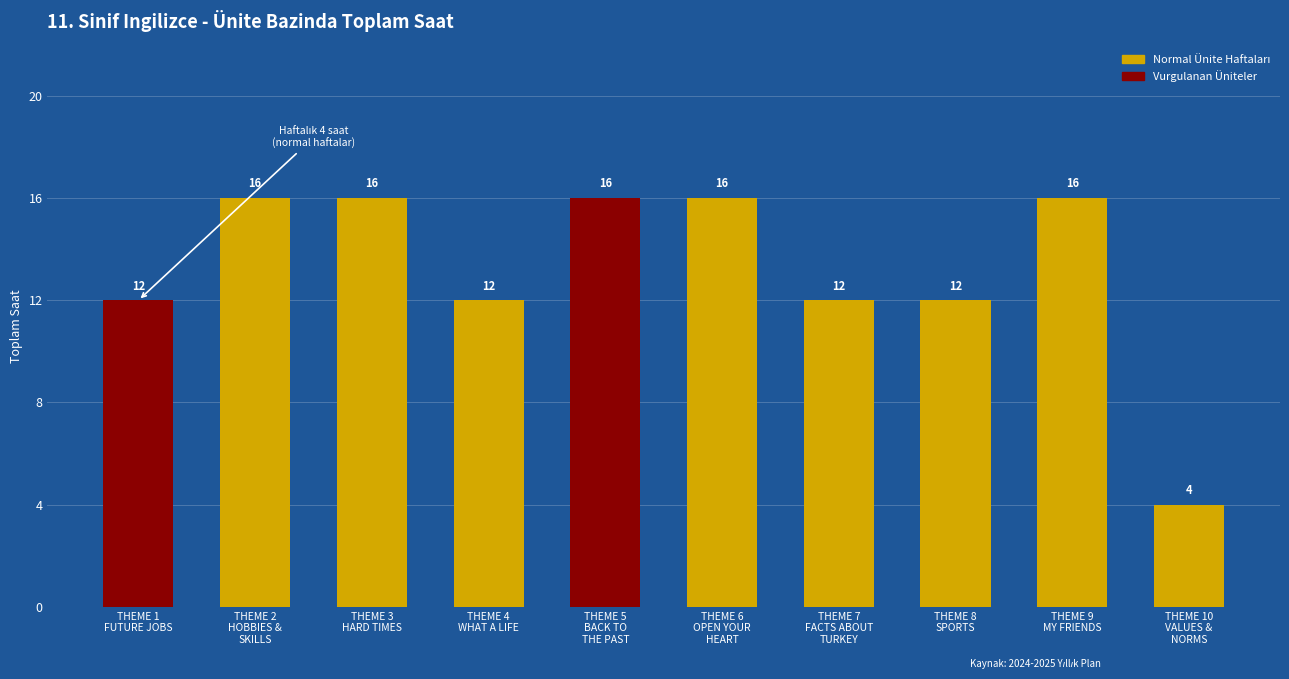

What is the average value?

13